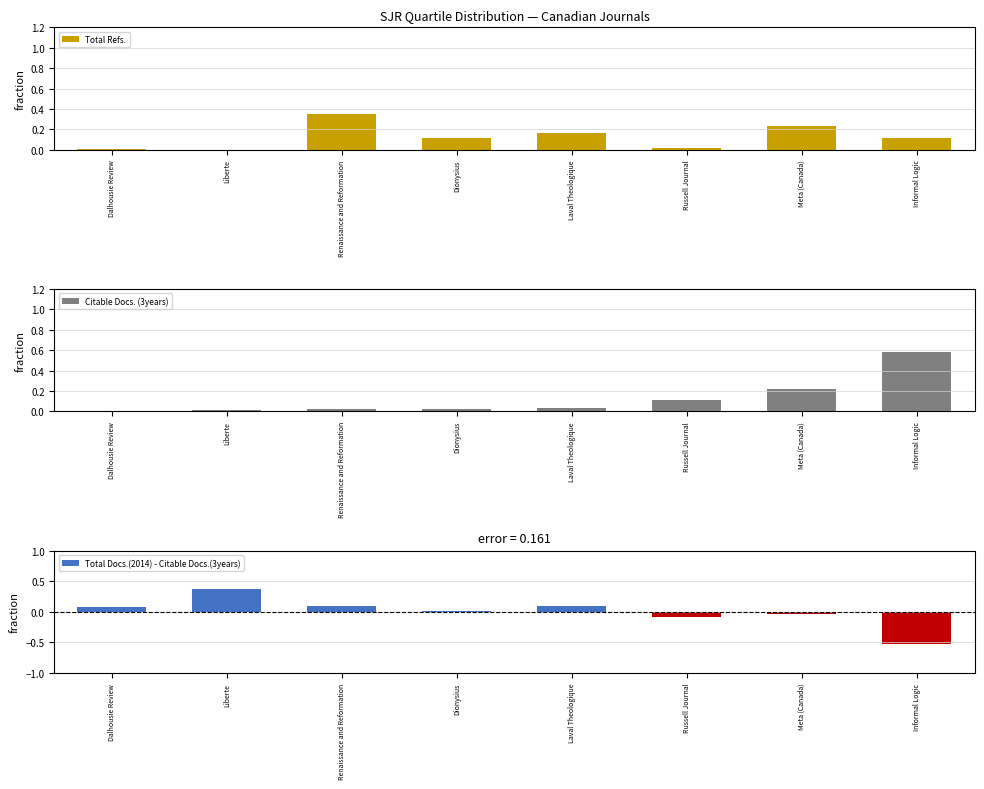

What is the value of the Total Refs. bar at the 8th from the left?

0.1